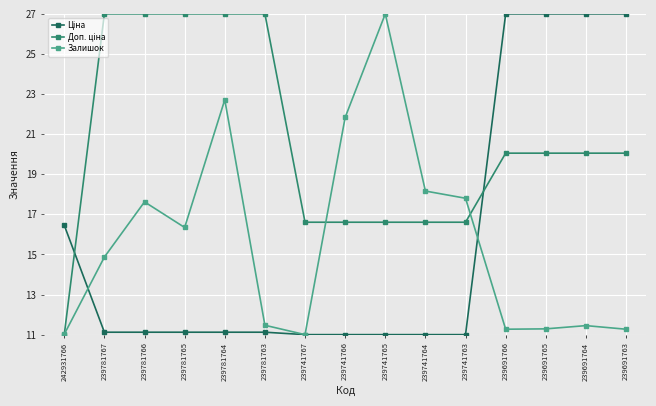

The value of Залишок at 239781765 is 5.0. True or false?

False